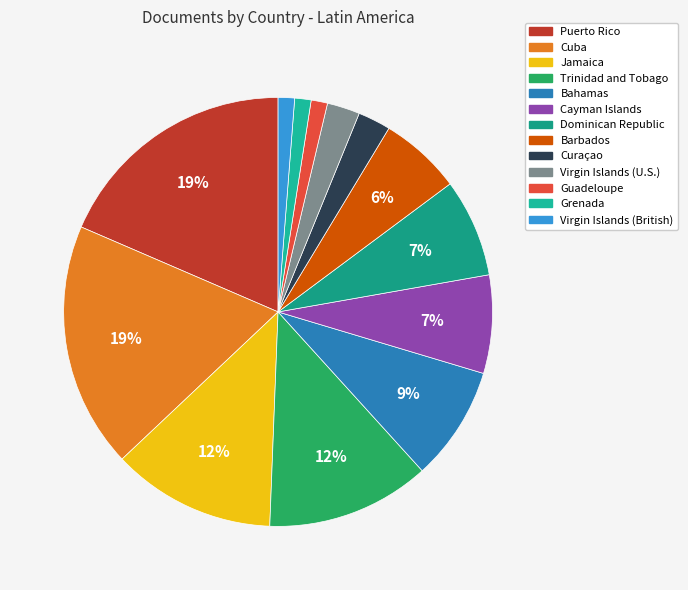

Rank the categories by value from highest to lowest.

Puerto Rico, Cuba, Jamaica, Trinidad and Tobago, Bahamas, Cayman Islands, Dominican Republic, Barbados, Curaçao, Virgin Islands (U.S.), Guadeloupe, Grenada, Virgin Islands (British)